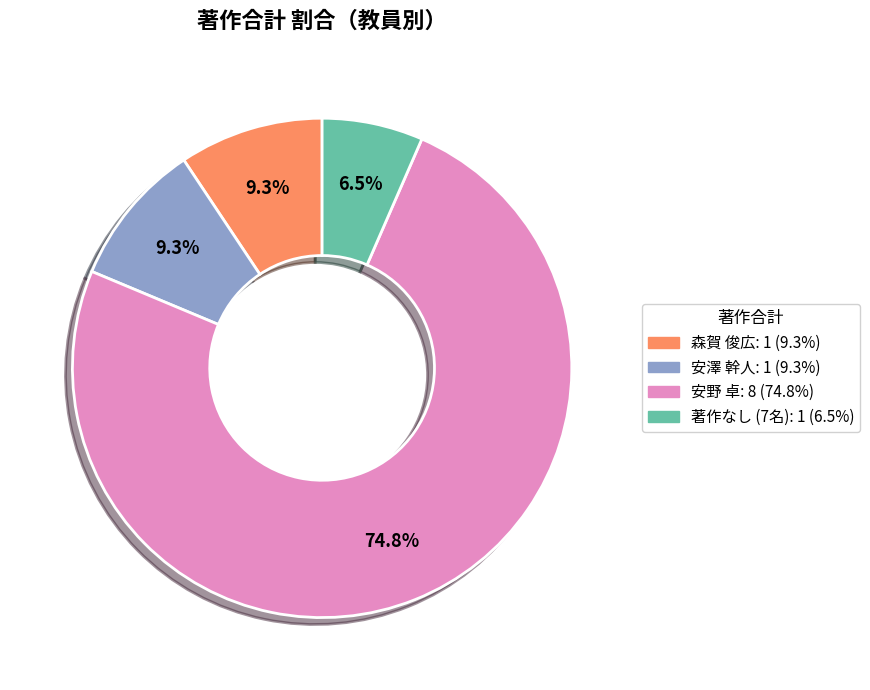

Is there any slice that represents more than half of the pie?

Yes